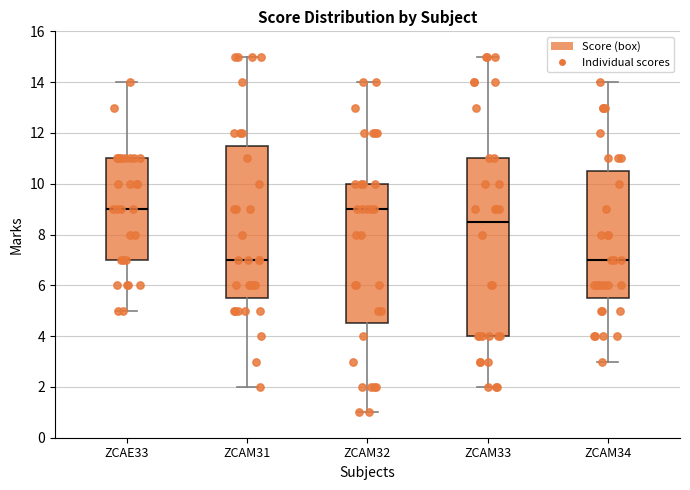

Where does the upper whisker of the box for ZCAE33 end on the y-axis? The values are not printed on the chart, so give them approximately, as read against the axis.

14.0